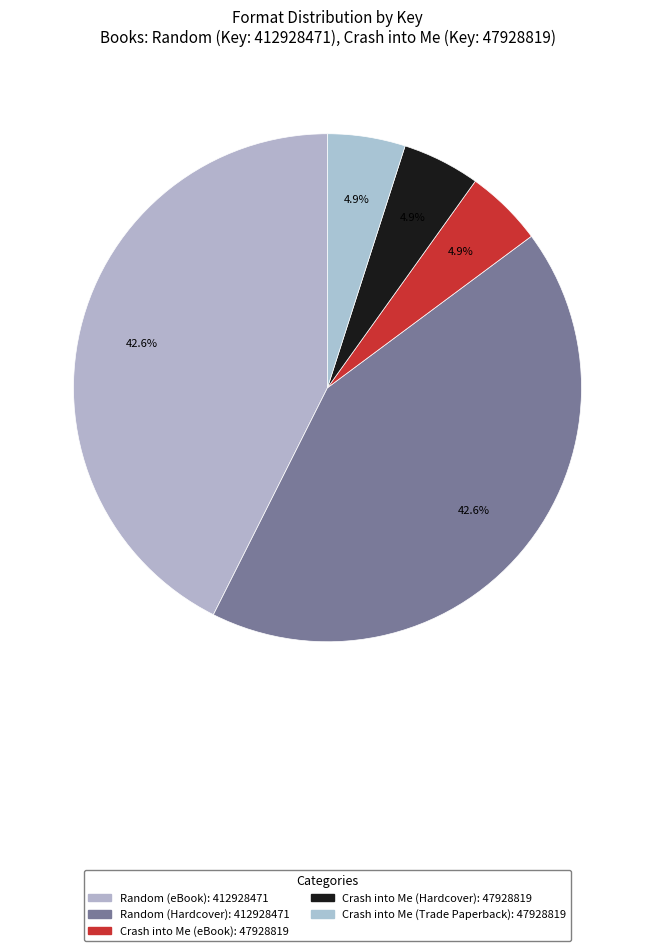

Which slice is the smallest?

Crash into Me (eBook)